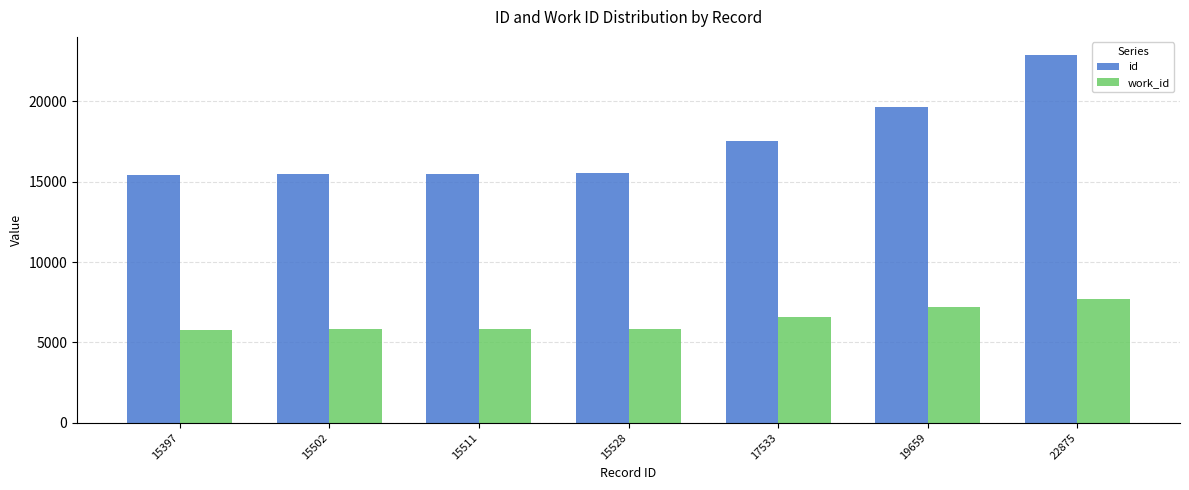

How many data points in work_id are less than 5813?

1